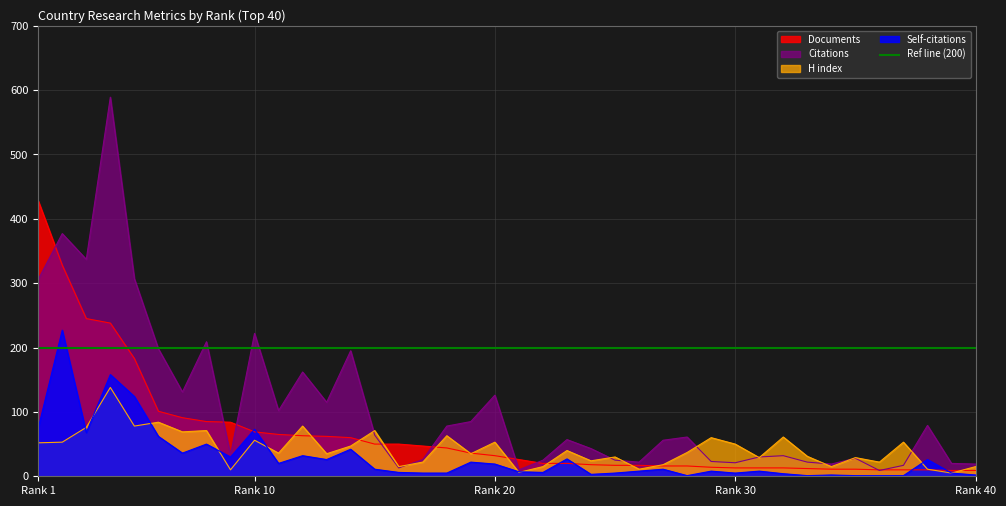

How many lines are shown in the chart?

4